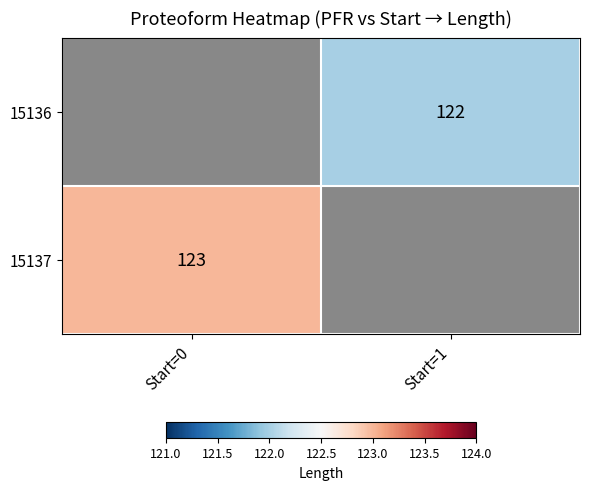

True or false: 15136 has a value of 35 at Start=1.

False